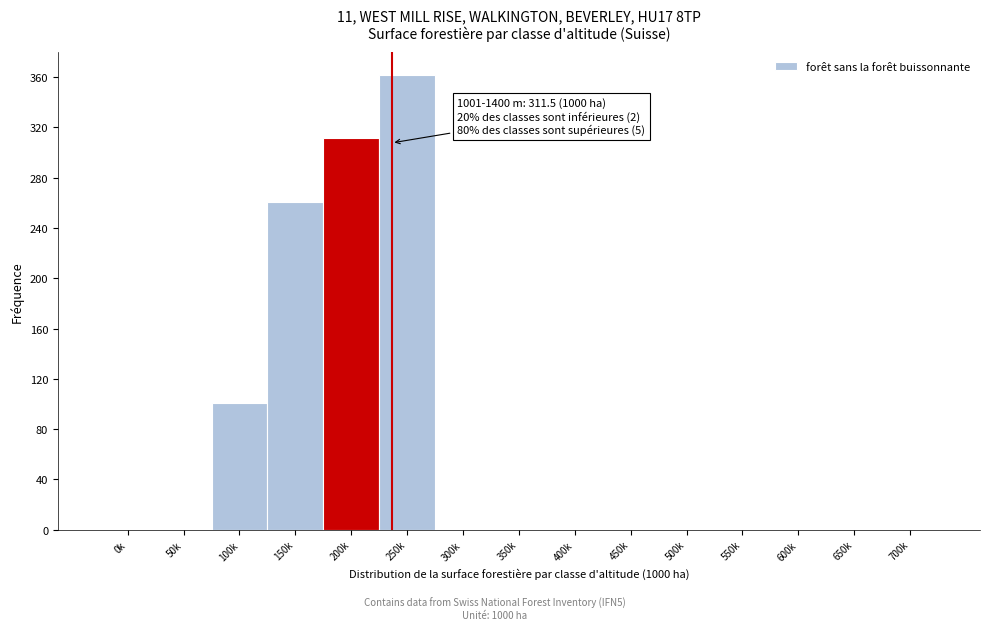

Reading left to right, extract all data points from this chart.

0k=0	50k=0	100k=101	150k=261	200k=312	250k=362	300k=0	350k=0	400k=0	450k=0	500k=0	550k=0	600k=0	650k=0	700k=0